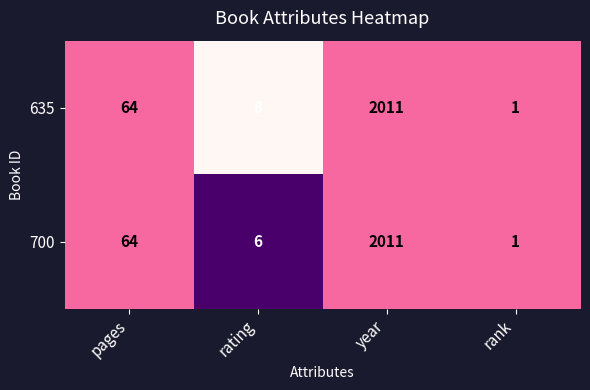

What is the total value across all series at rating?

14